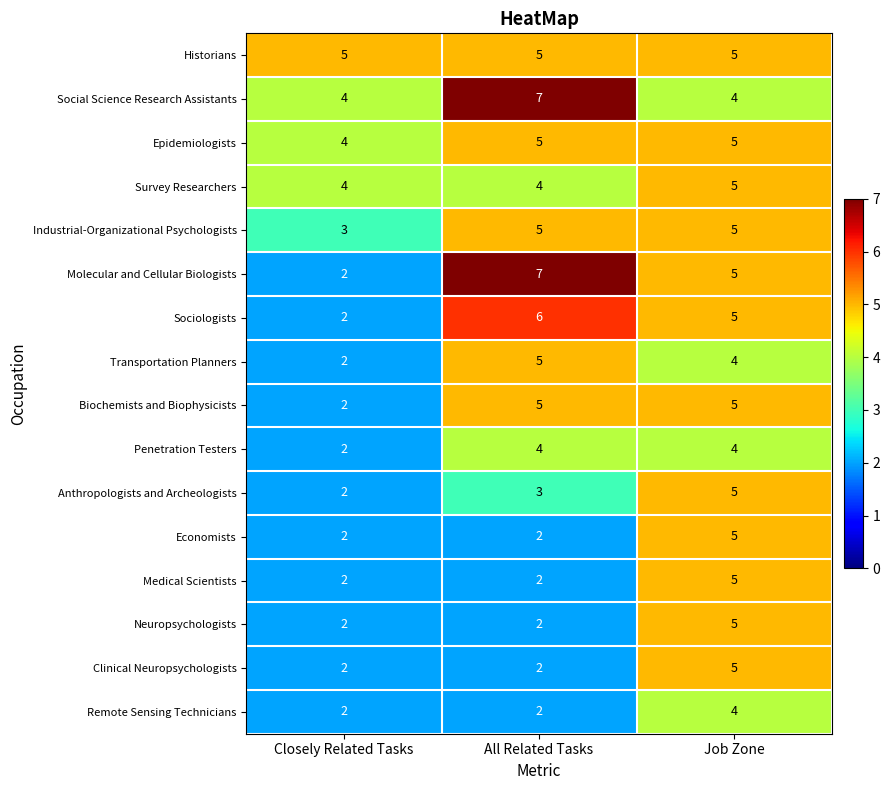

True or false: Epidemiologists has a value of 5 at All Related Tasks.

True